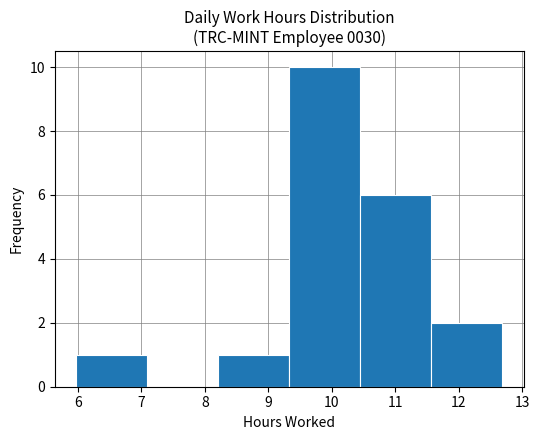

Over which range of the x-axis is the bar tallest?

9.33 to 10.45